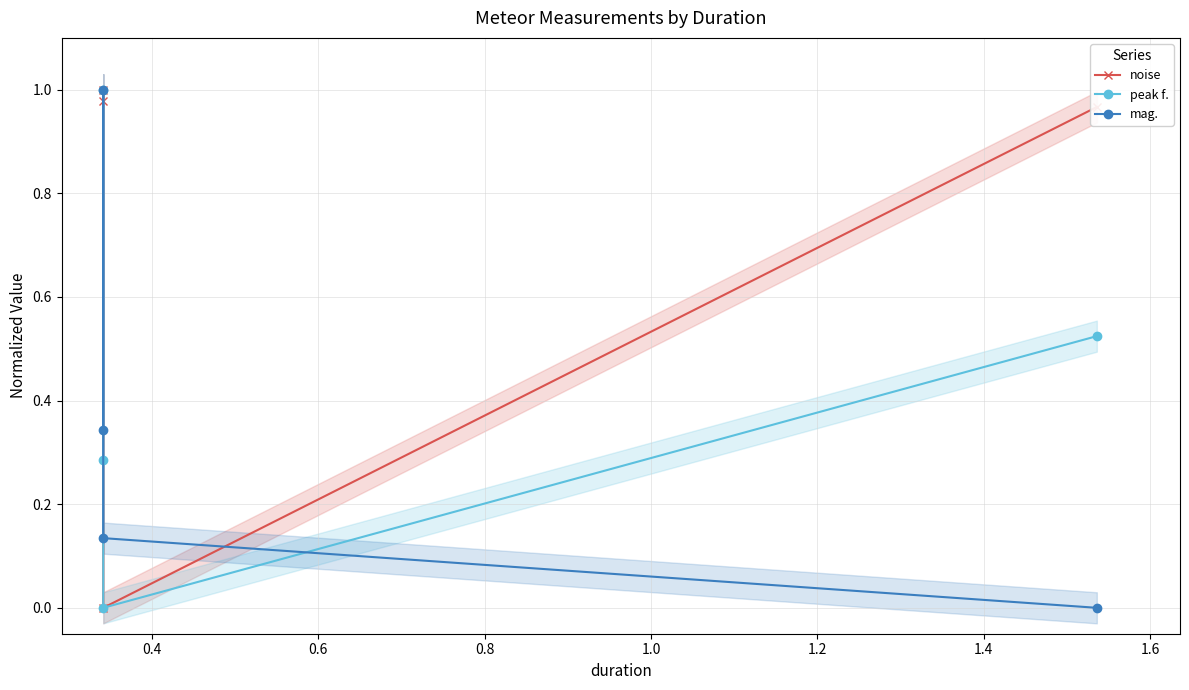

True or false: mag. has a value of 0.1 at 0.2.

False